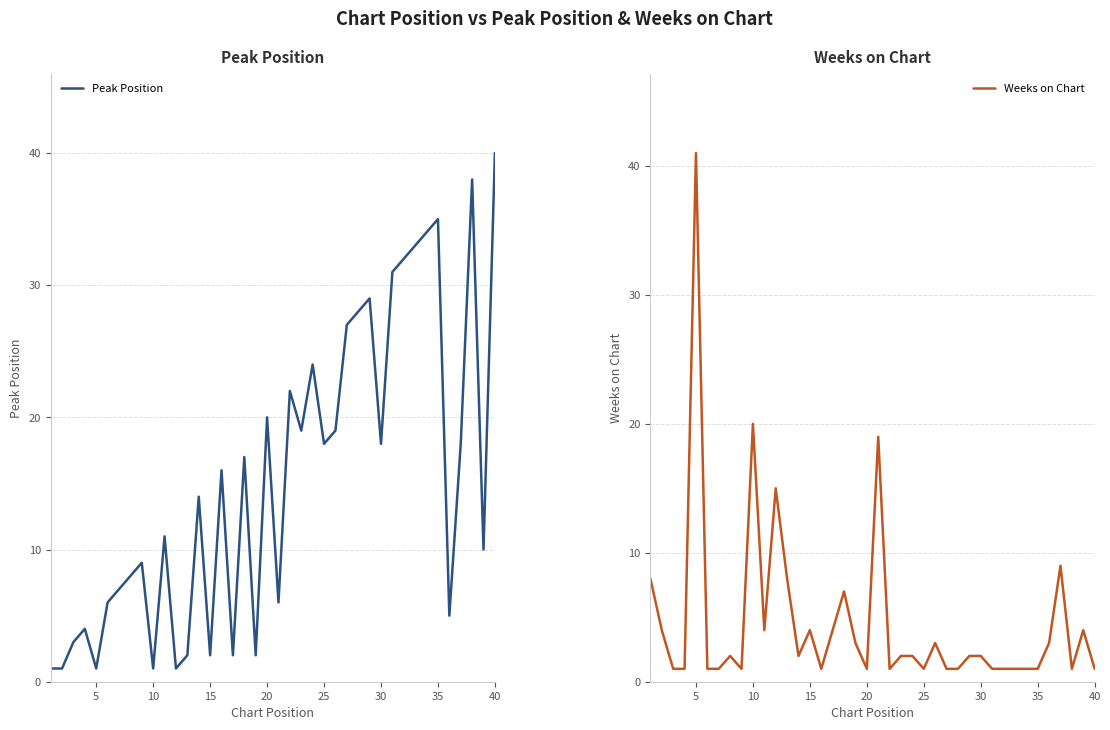

Which category has the highest value in the Peak Position series?

40